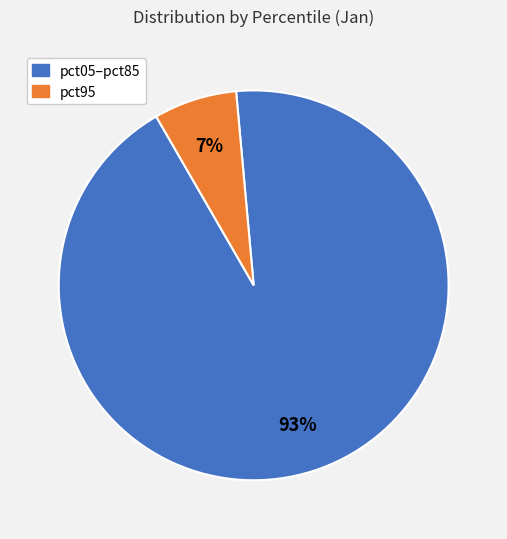

Is there any slice that represents more than half of the pie?

Yes